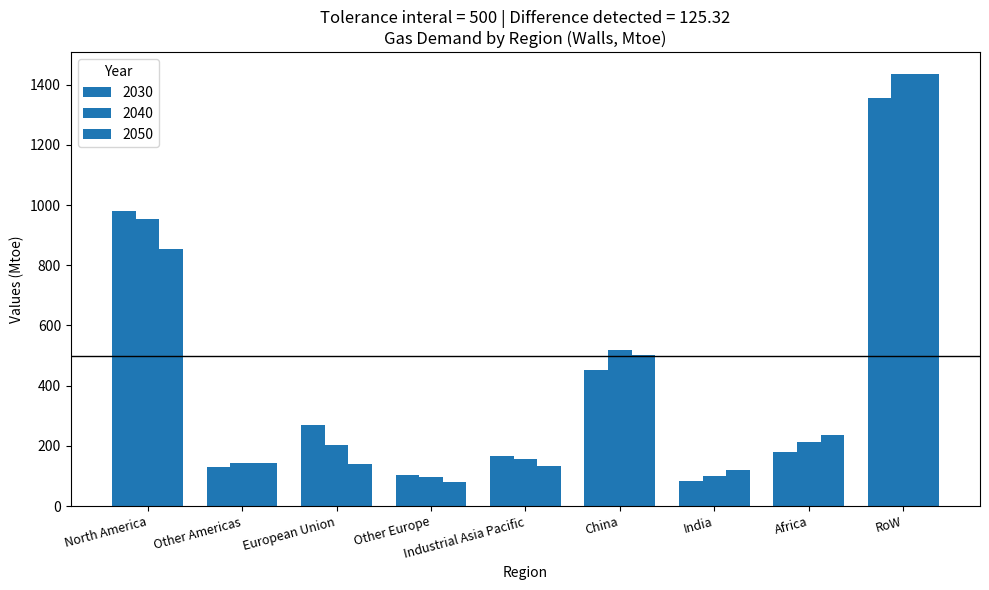

True or false: 2030 has a value of 637.7 at RoW.

False